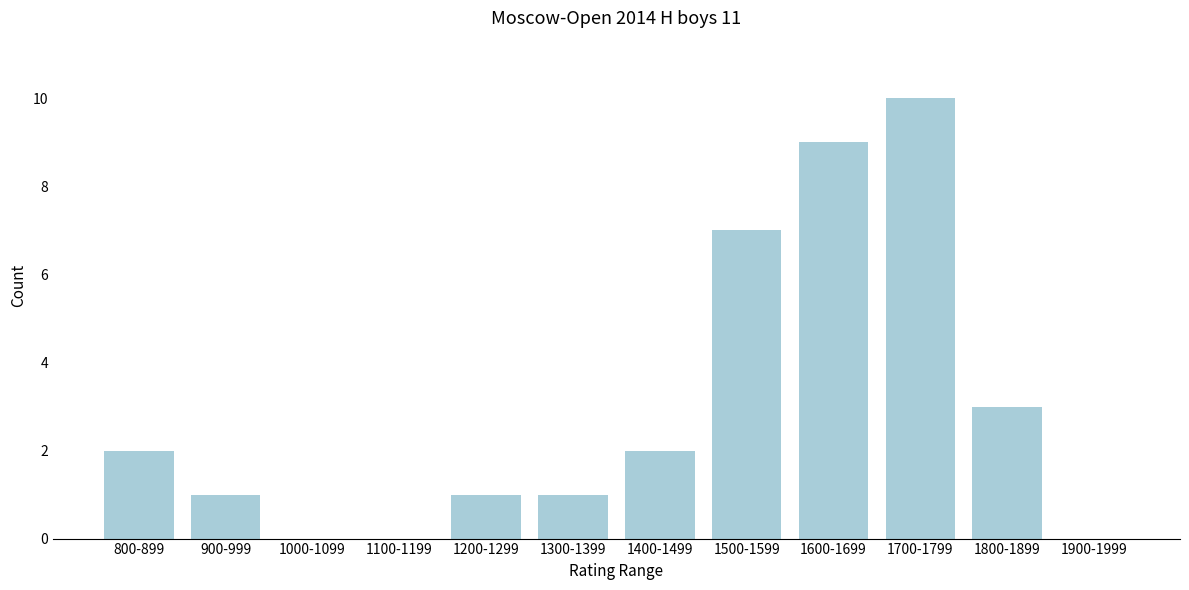

Reading left to right, what are all the values shown in this chart?

800-899=2	900-999=1	1000-1099=0	1100-1199=0	1200-1299=1	1300-1399=1	1400-1499=2	1500-1599=7	1600-1699=9	1700-1799=10	1800-1899=3	1900-1999=0